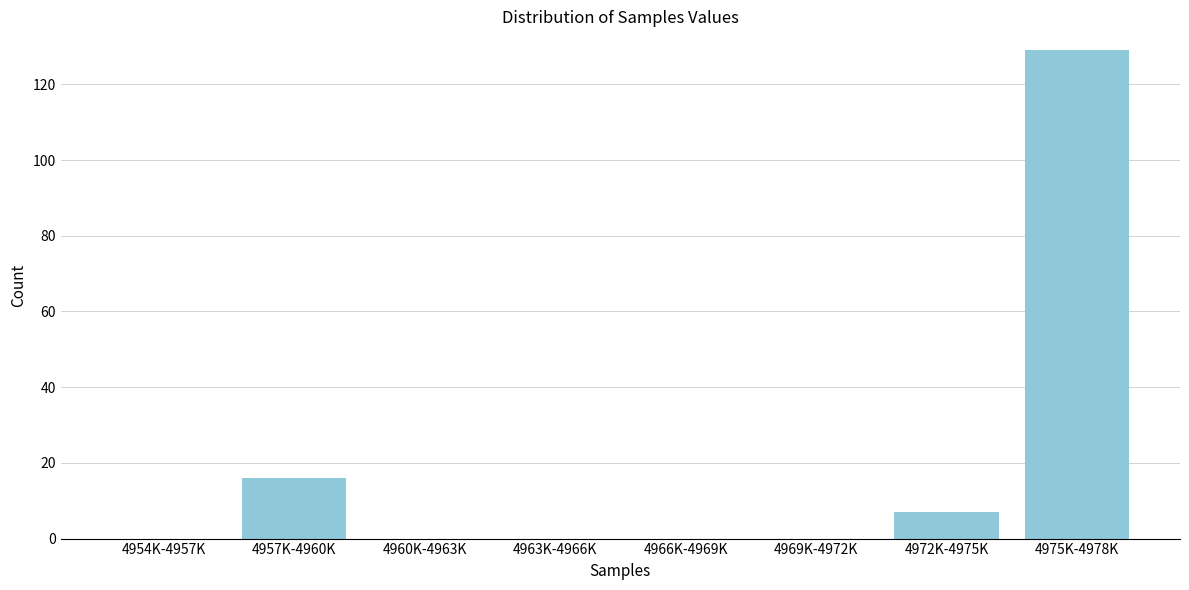

Reading left to right, extract all data points from this chart.

4954K-4957K=0	4957K-4960K=16	4960K-4963K=0	4963K-4966K=0	4966K-4969K=0	4969K-4972K=0	4972K-4975K=7	4975K-4978K=129